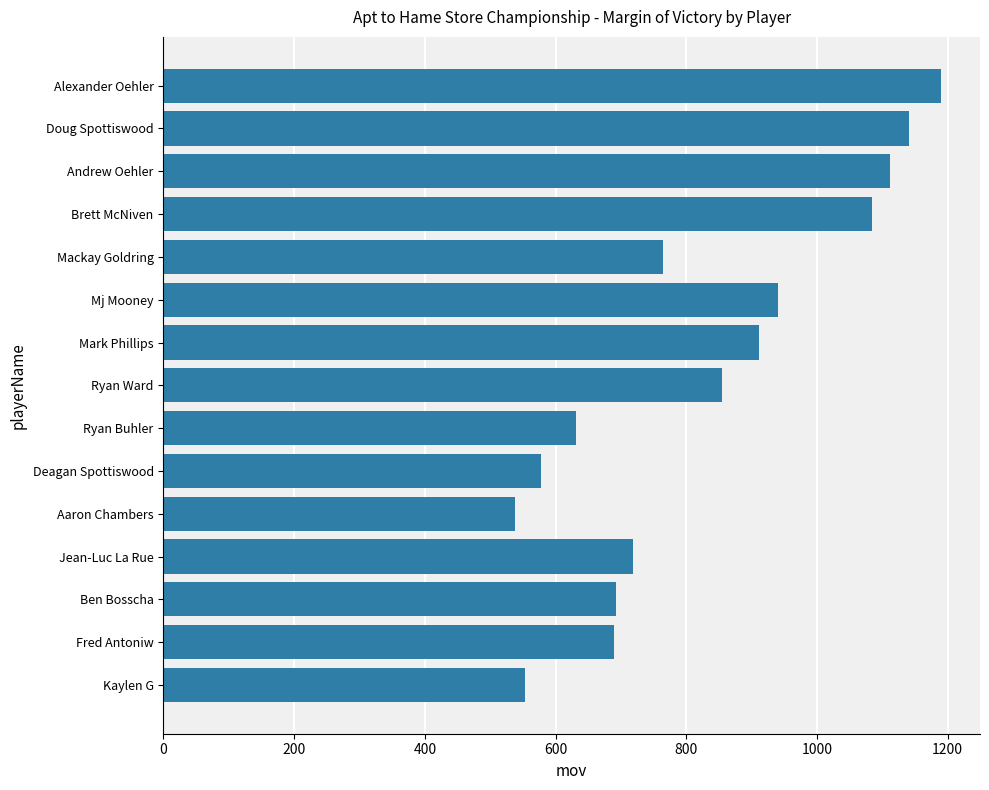

What is the label of the 1st bar from the bottom?

Kaylen G